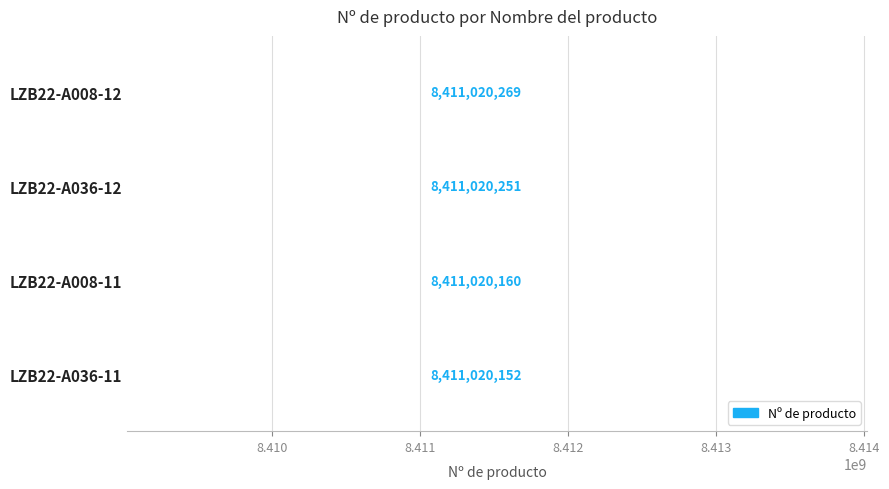

Is it true that the value at LZB22-A036-11 is -42?

False